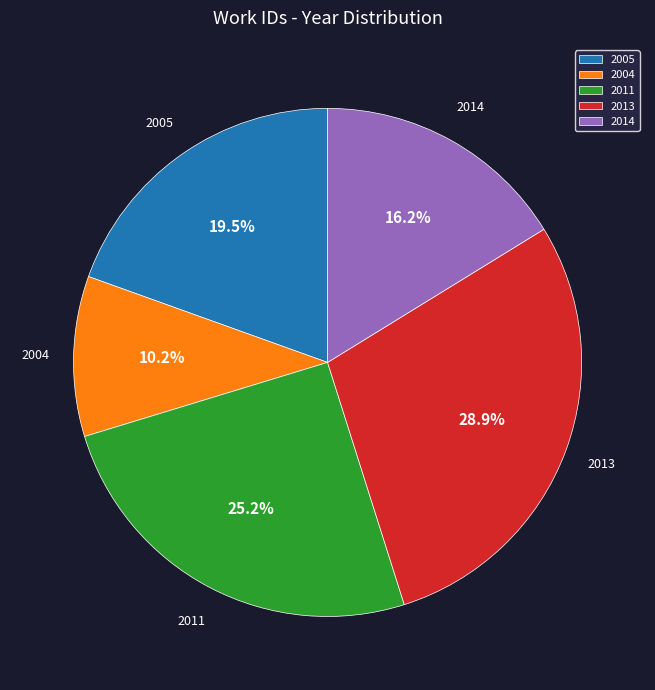

What percentage do 2004 and 2013 together represent?

39.1%